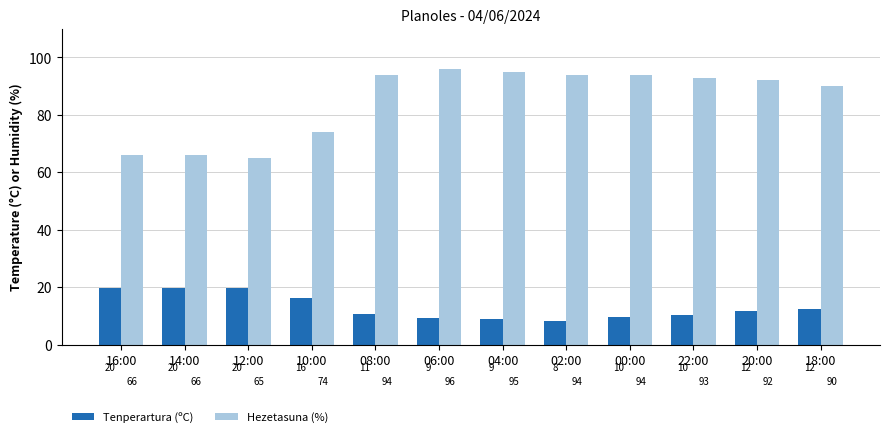

Which series has the widest spread of values?

Hezetasuna (%)